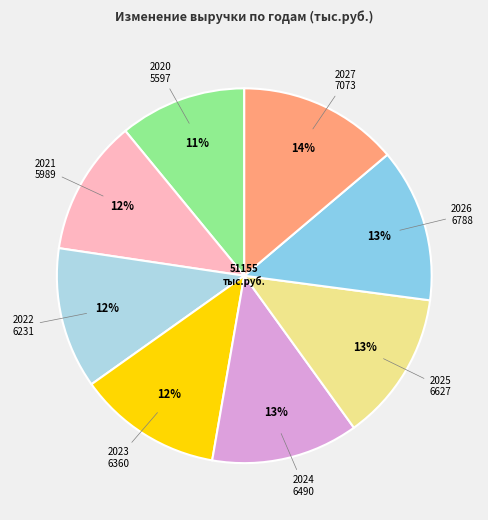

Count the number of slices in the pie.

8